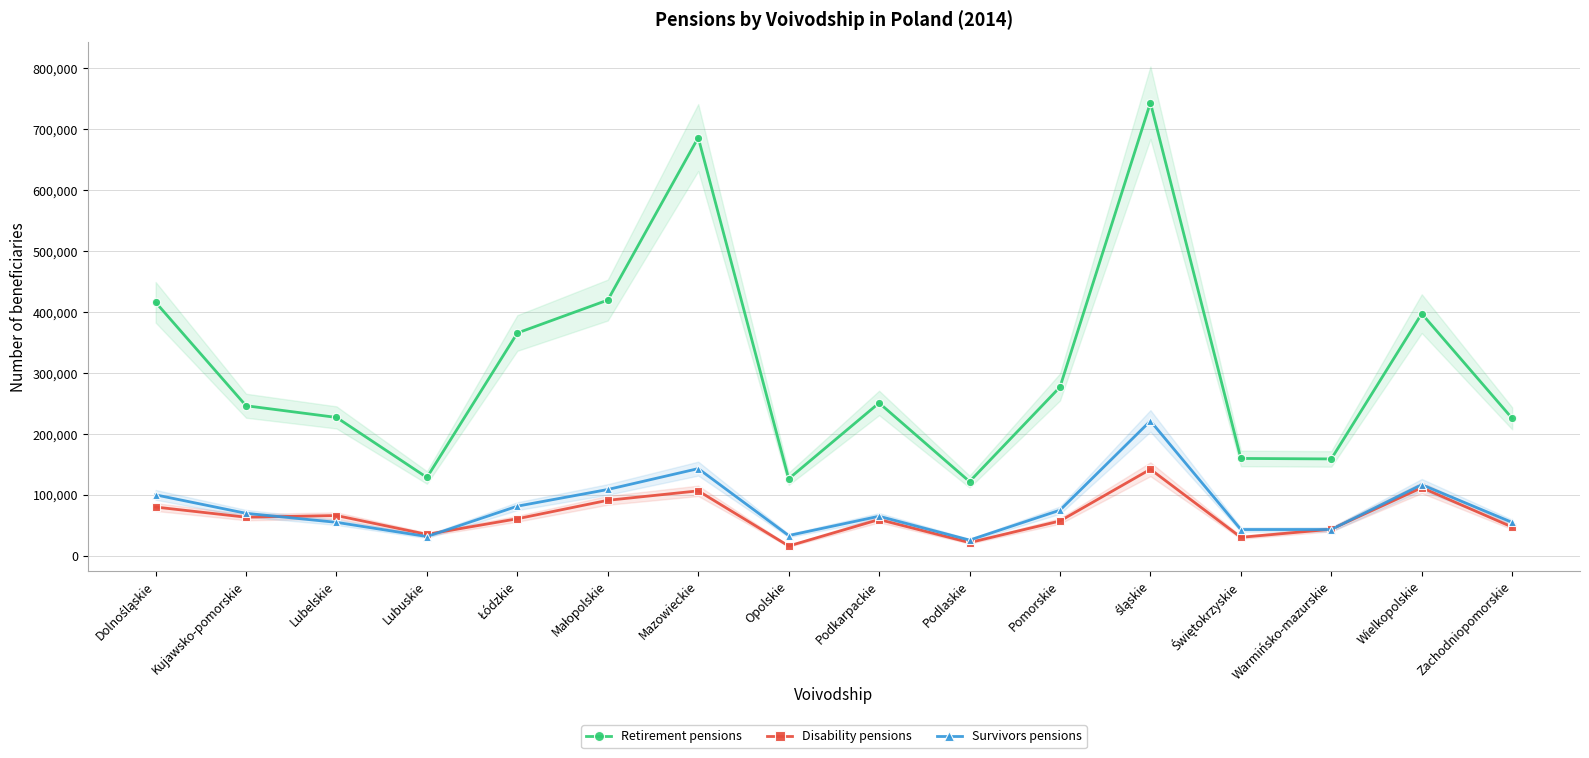

At how many categories does at least one series exceed 633303?

2